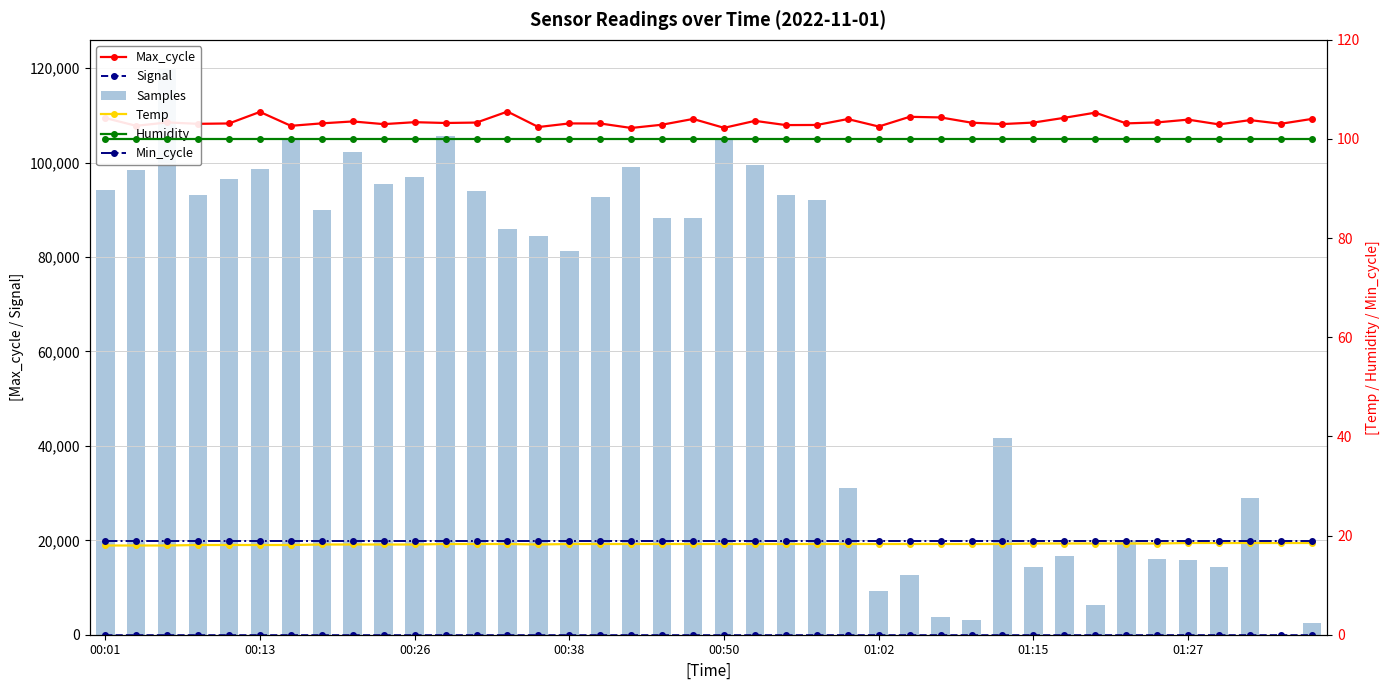

True or false: Max_cycle has more than 0 points higher than both neighbors.

True